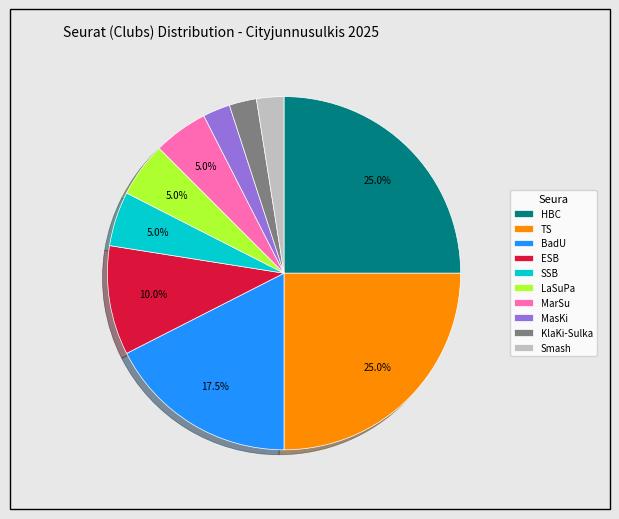

Combined, do KlaKi-Sulka and SSB account for over 50%?

No